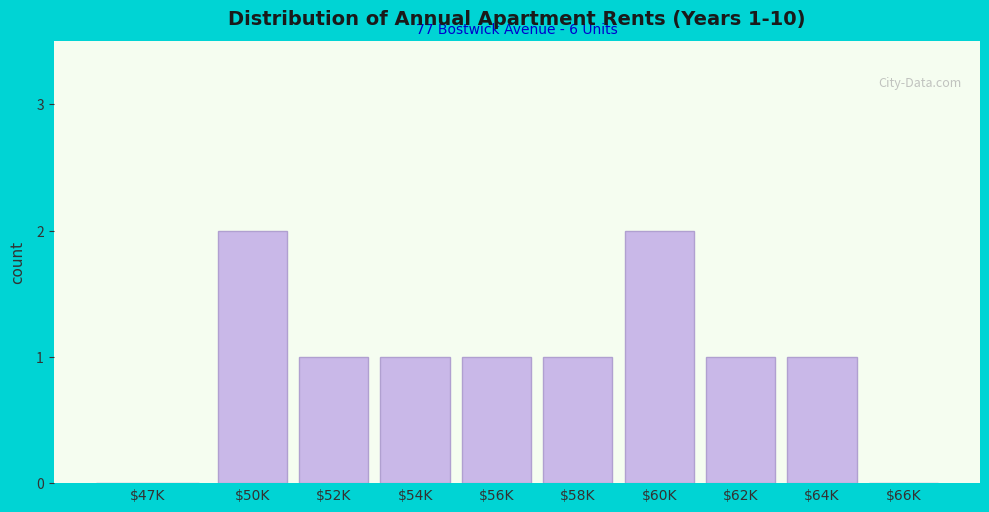

The value at $66K is 1. True or false?

False